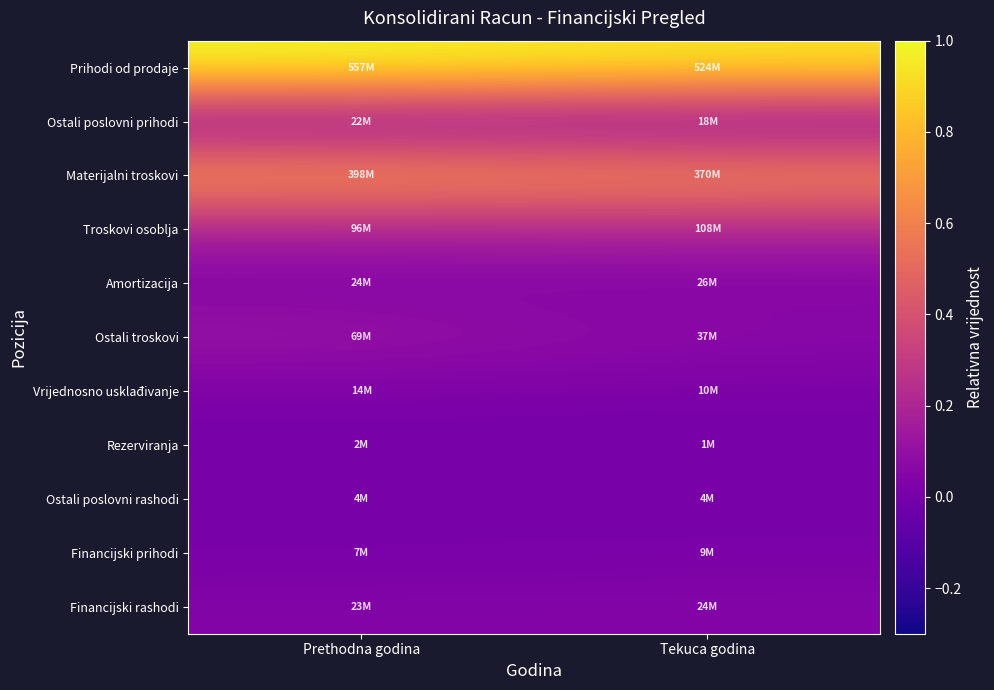

Which series has the widest spread of values?

Prihodi od prodaje